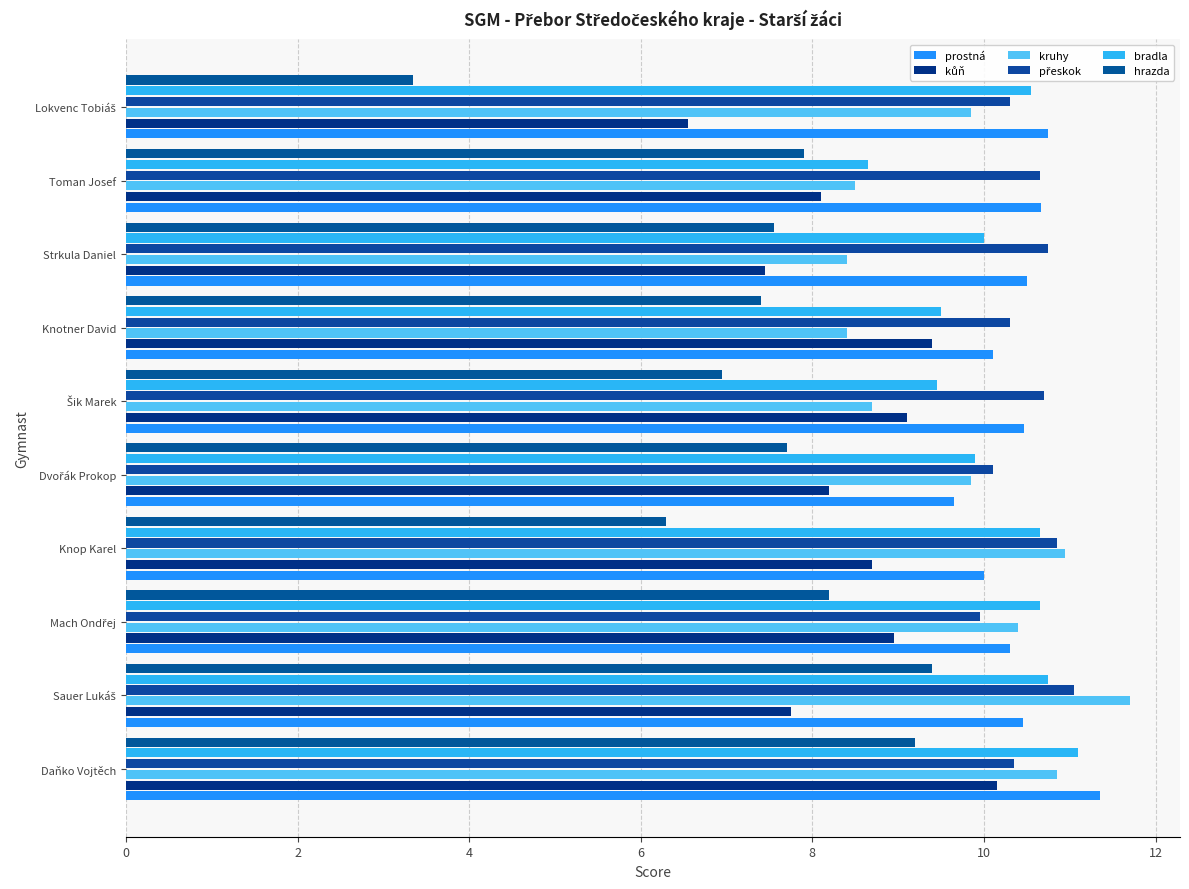

What is the average value of the bradla series?

10.1